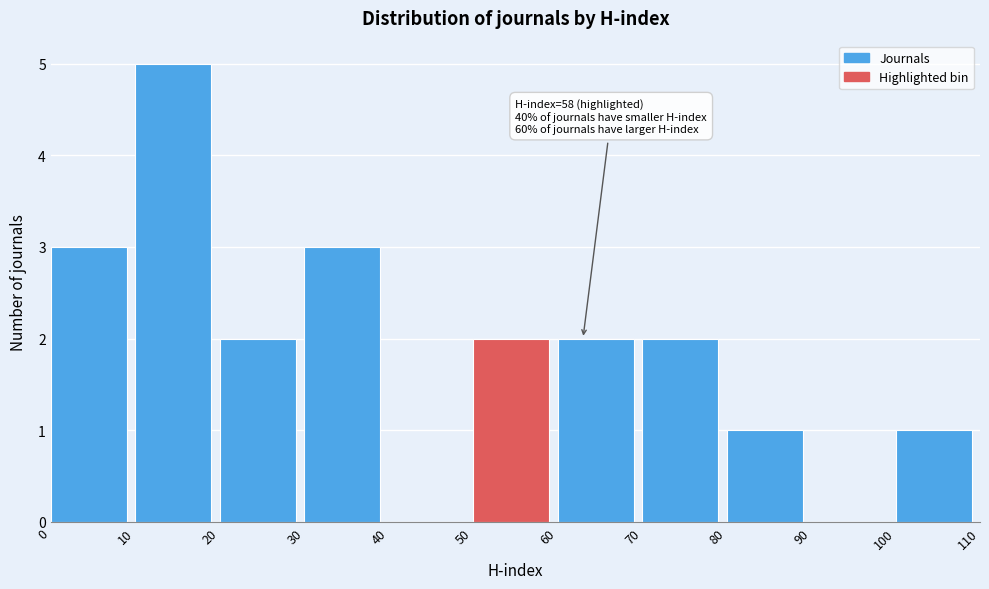

Over which range of the x-axis is the bar tallest?

10 to 20